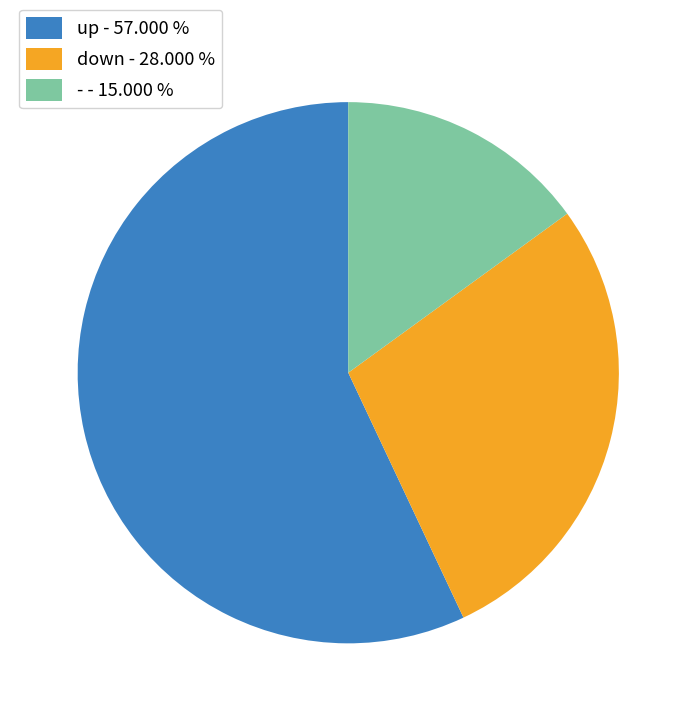

Which slice represents more than half of the pie?

up